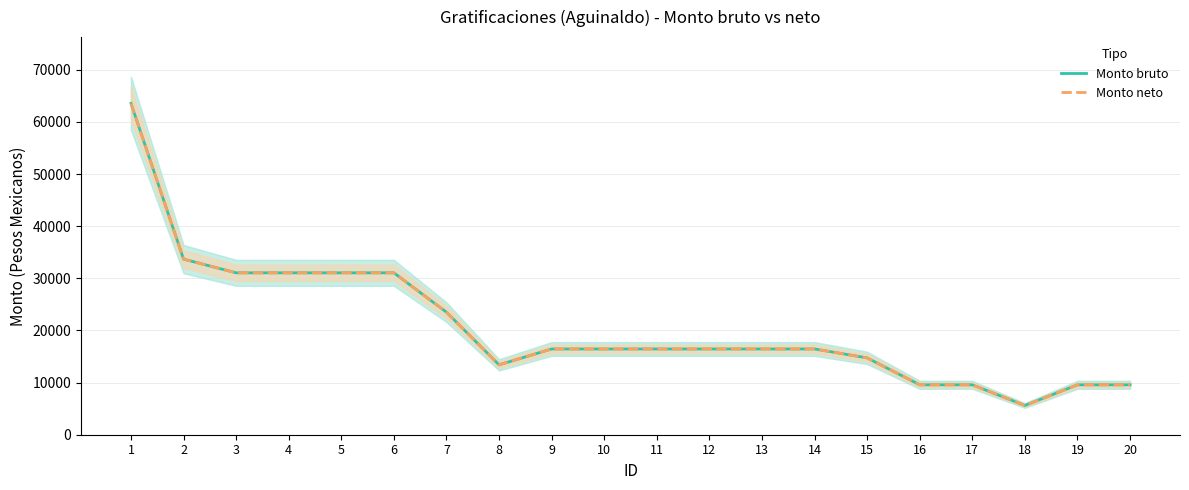

How many values in the Monto neto series exceed 16448?

7